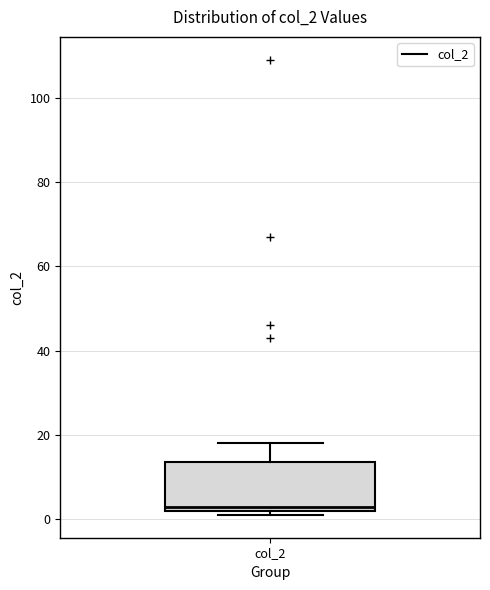

Read this box plot against the y-axis: the position of the median line, the range covered by the box, and the ends of both whiskers. The values are not printed on the chart, so give them approximately, as read against the axis.

median 4, box 2 to 14, whiskers 2 (just below the box's lower edge) to 18